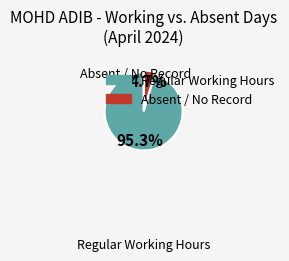

Does any single category account for the majority?

Yes